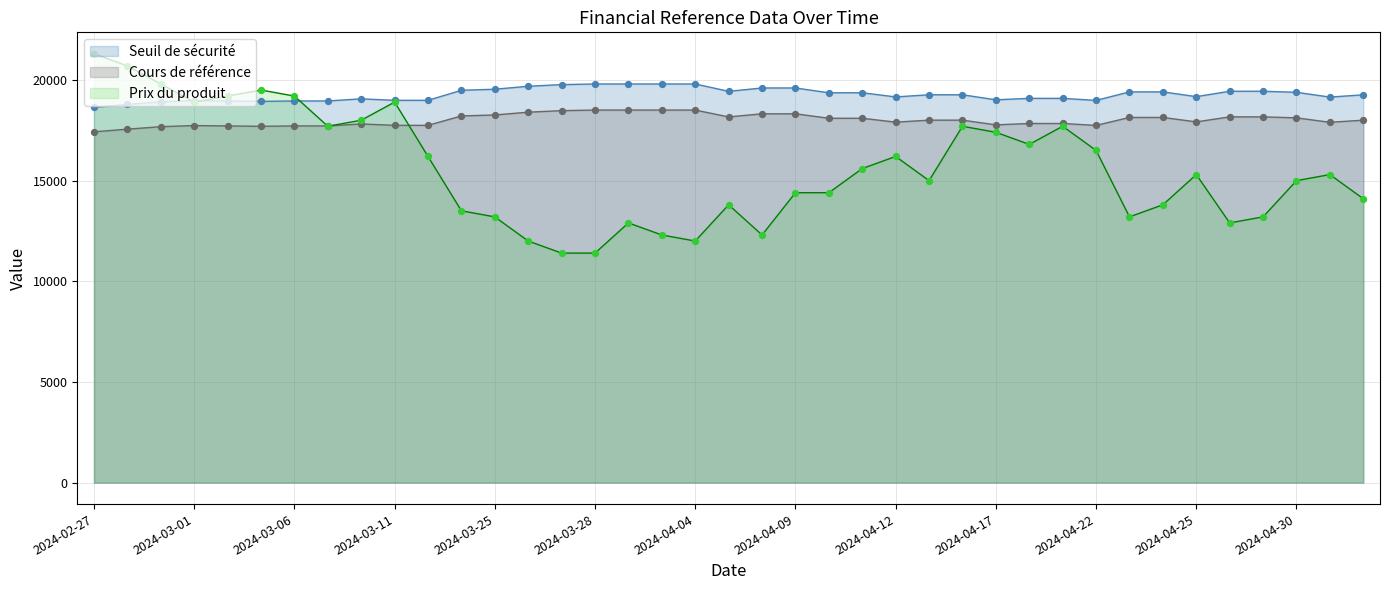

Is the value of Cours de référence at 2024-04-02 greater than the value of Prix du produit at 2024-03-22?

Yes